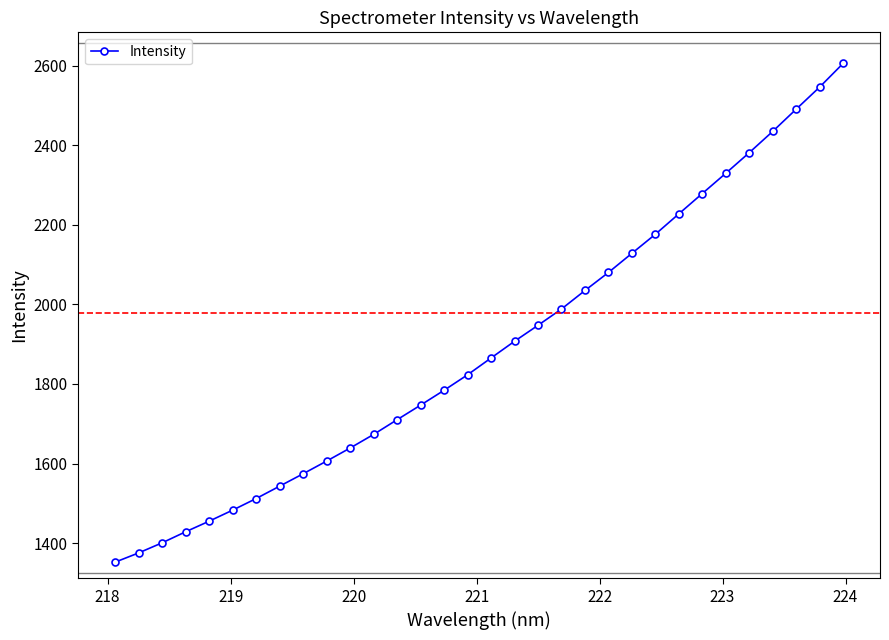

What is the maximum value shown in the chart?

2606.1